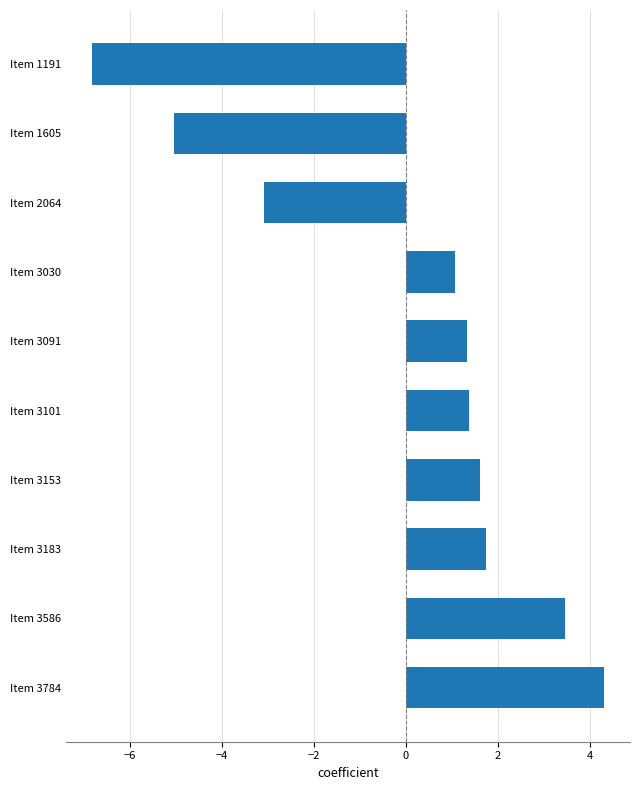

What is the difference between the maximum and minimum values?

11.1